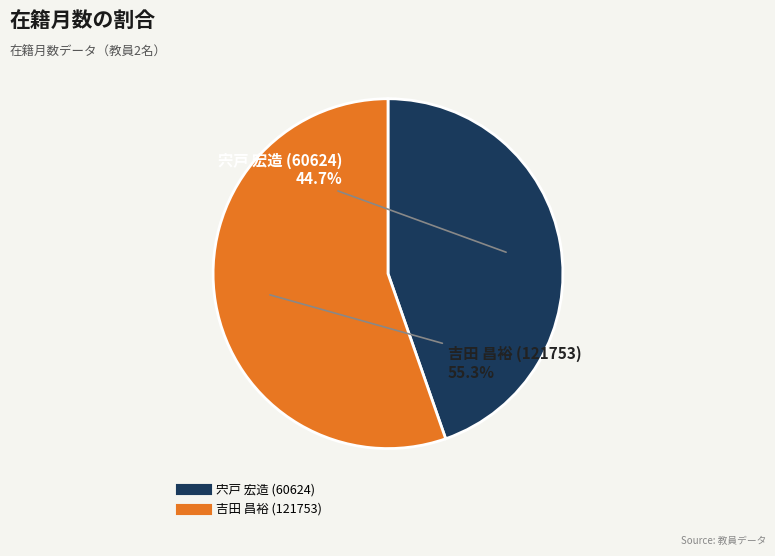

True or false: 吉田 昌裕 (121753) accounts for 50% of the total.

False